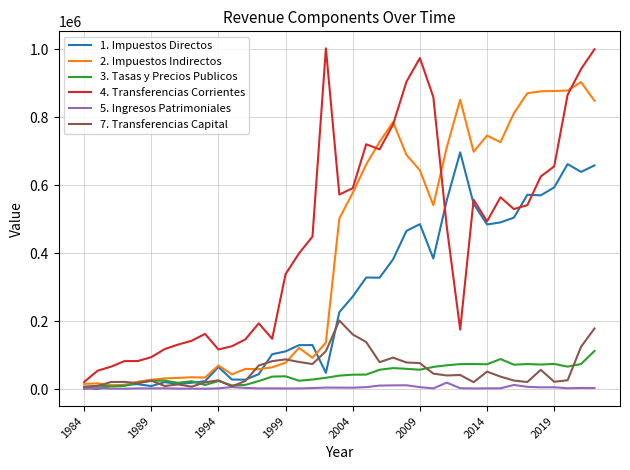

What is the highest value of the 3. Tasas y Precios Publicos series?

112246.3